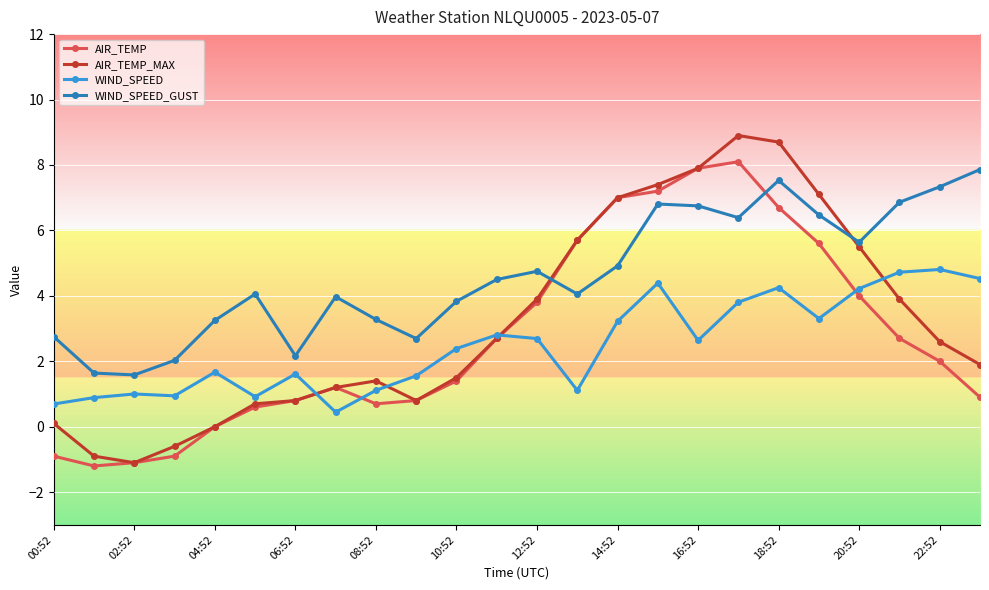

How many values in the WIND_SPEED series exceed 2?

13